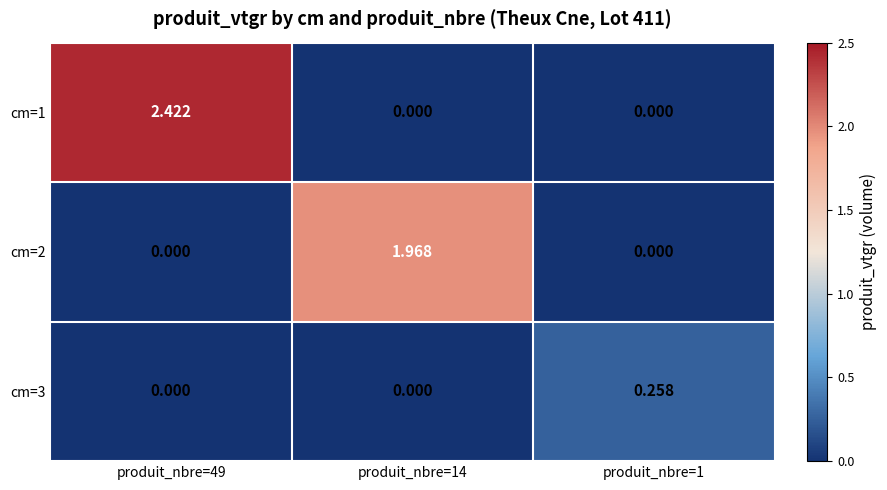

How many categories are shown in the chart?

3